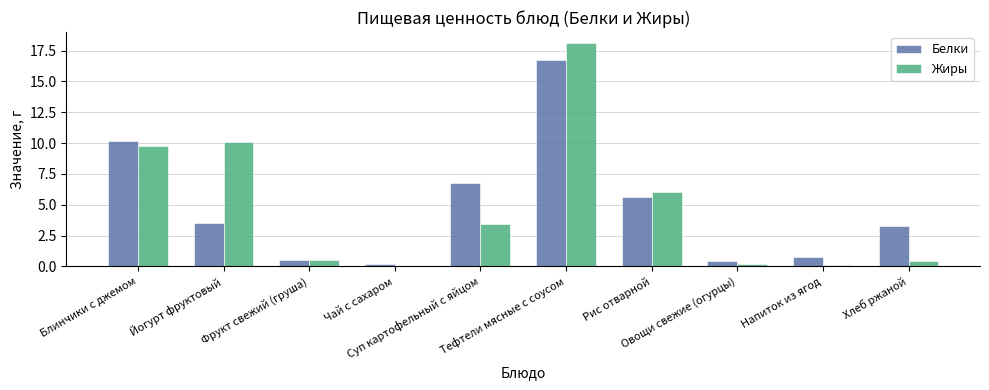

Are the bars horizontal?

No